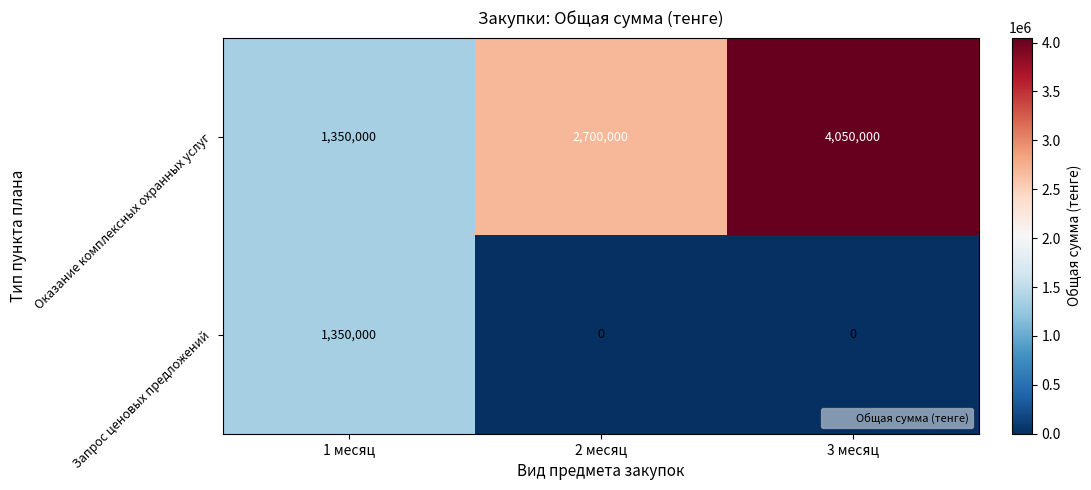

Which series has the largest range (max minus min)?

Оказание комплексных охранных услуг